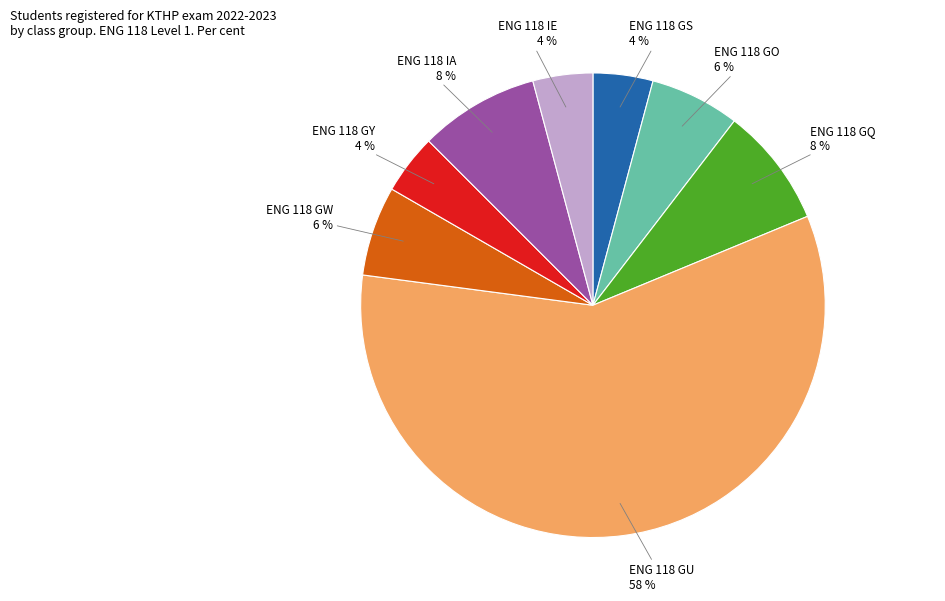

Is there any slice that represents more than half of the pie?

Yes